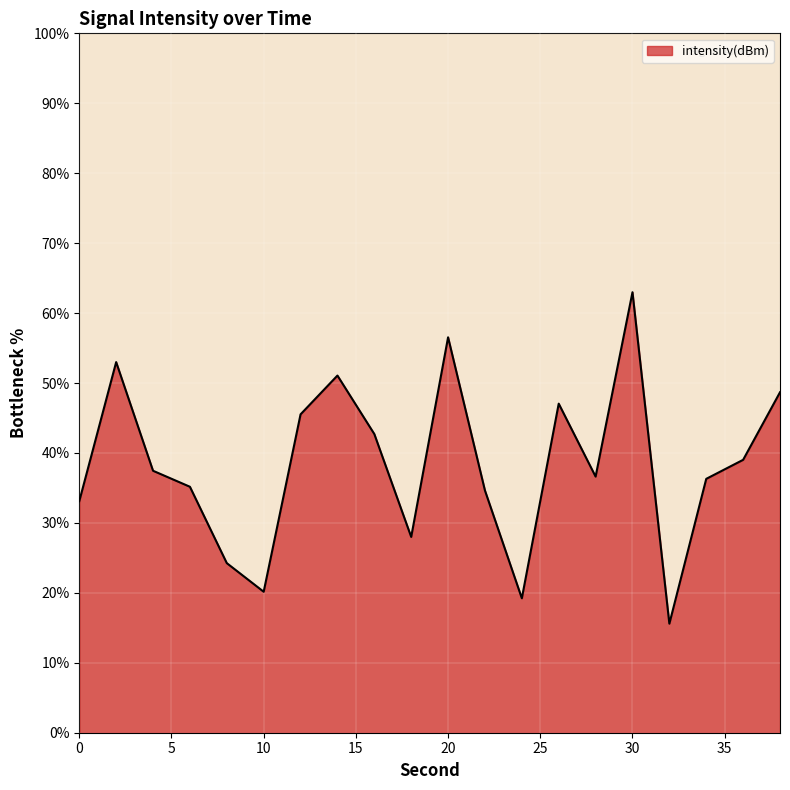

What is the maximum value shown in the chart?

63.0